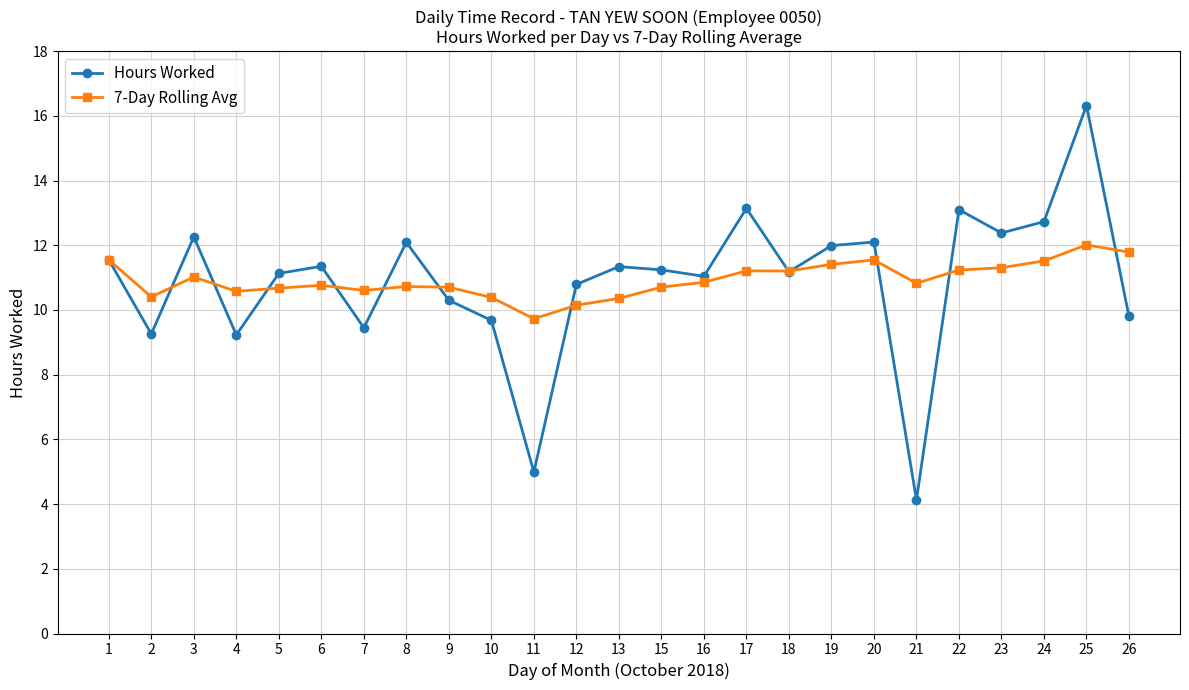

How many interior local valleys does the Hours Worked series have?

8